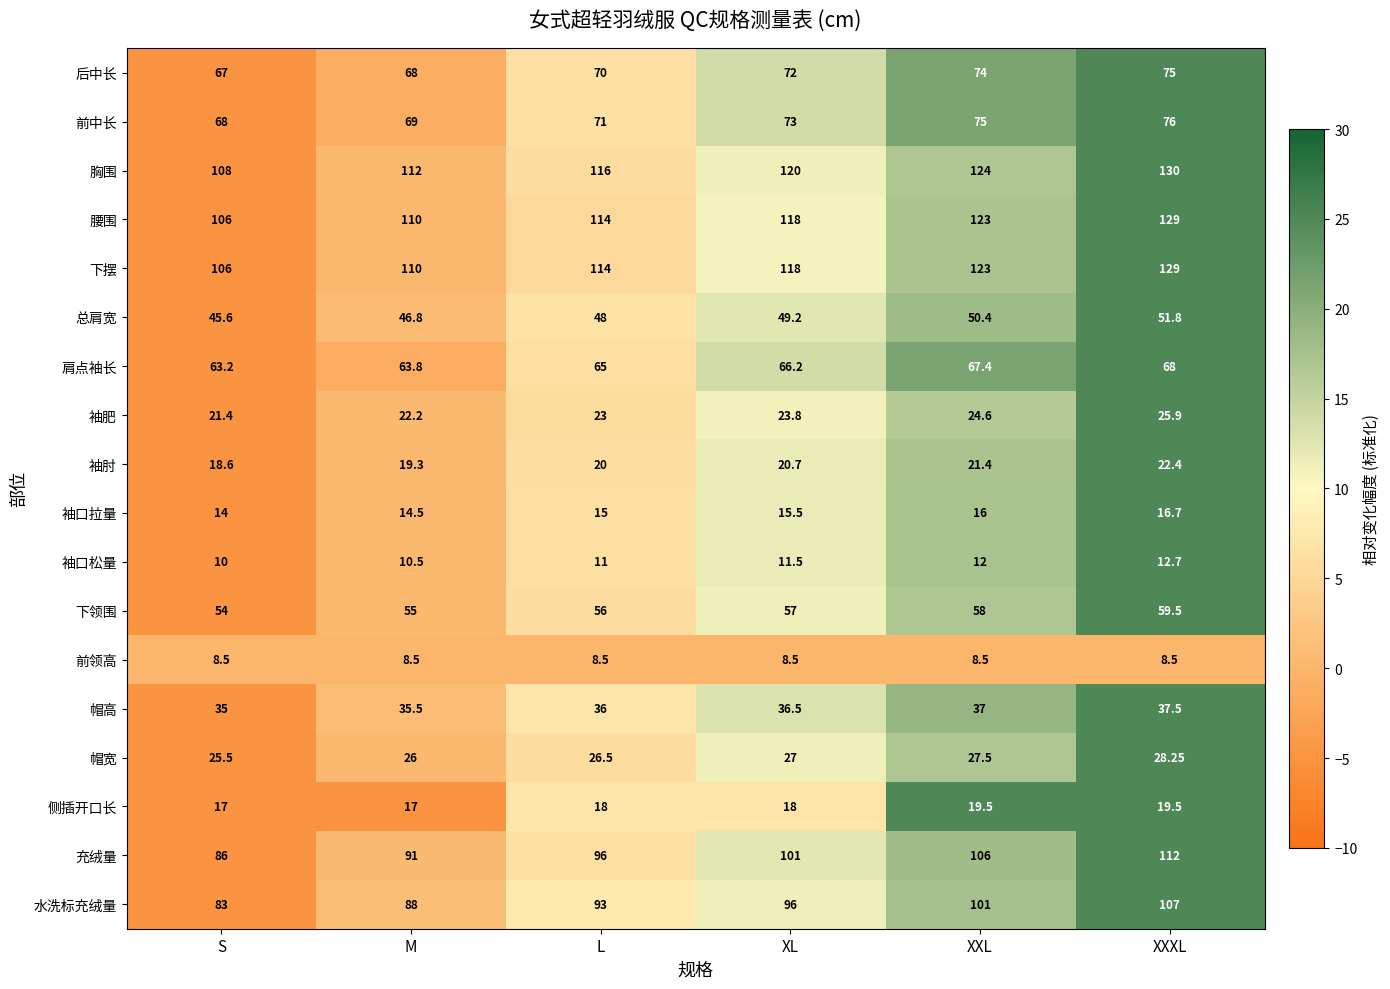

Which label corresponds to the largest value in the chart?

XXXL